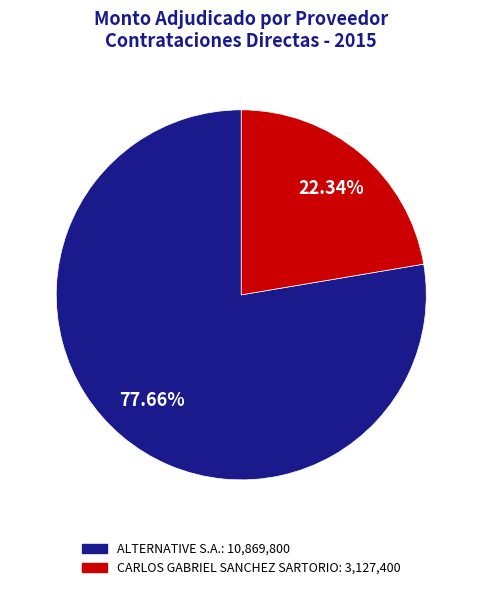

To the nearest percent, what percentage of the pie is CARLOS GABRIEL SANCHEZ SARTORIO?

22%